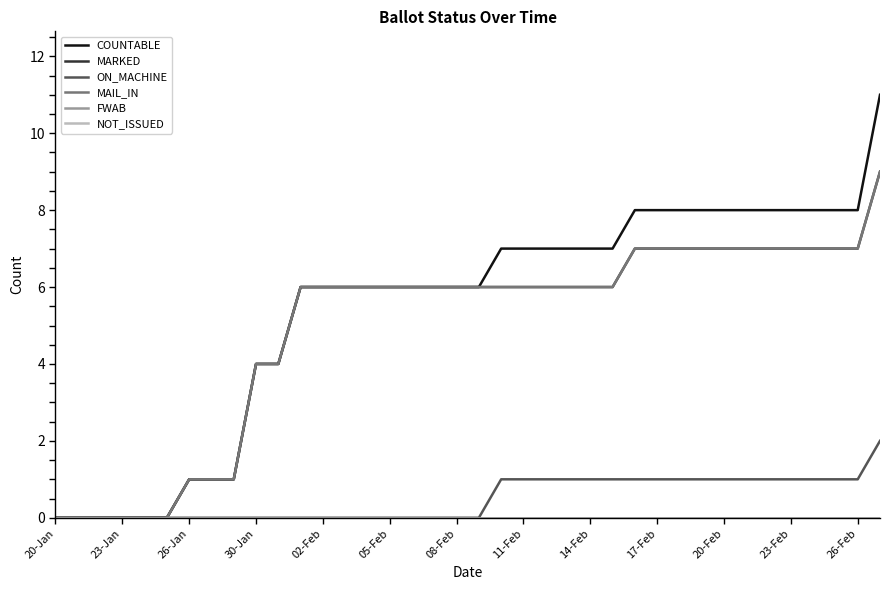

Does the chart display data point markers on the line(s)?

No